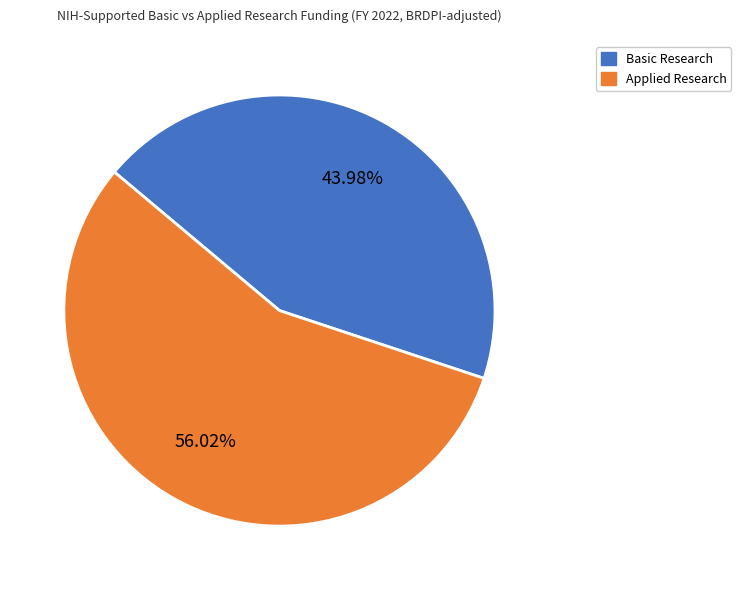

To the nearest percent, what is the difference between the largest and smallest slice percentages?

12%